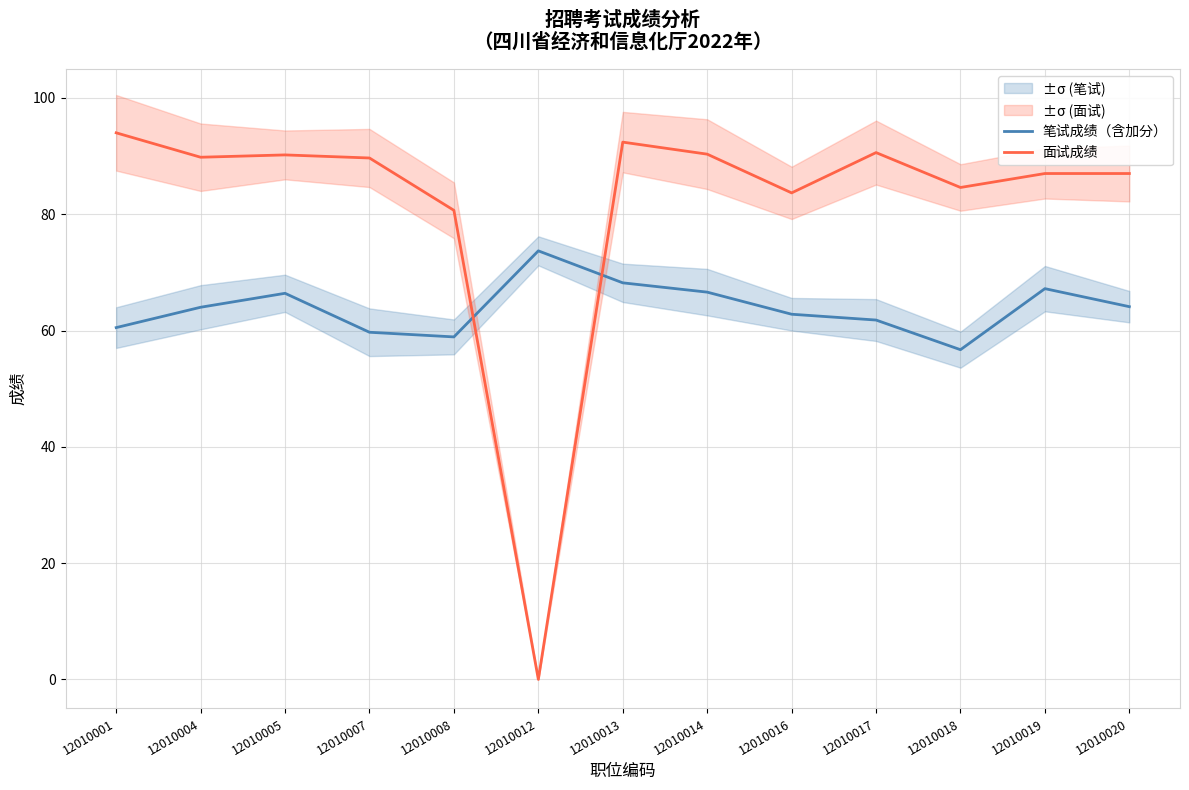

True or false: 笔试成绩（含加分） has a value of 33.0 at 12010014.

False